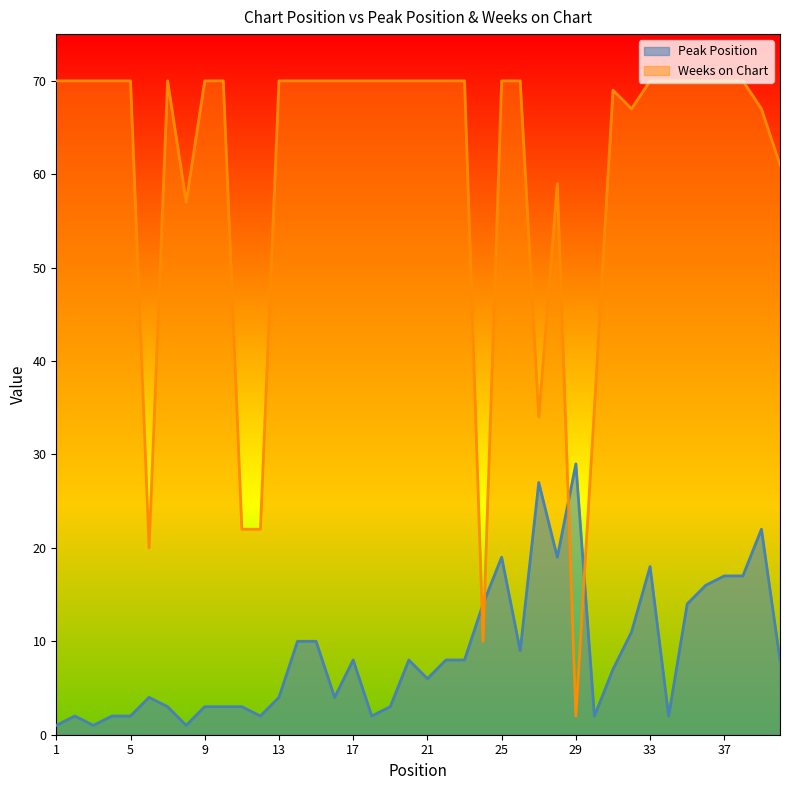

At 28, list the series in order from smallest to largest.

Peak Position, Weeks on Chart